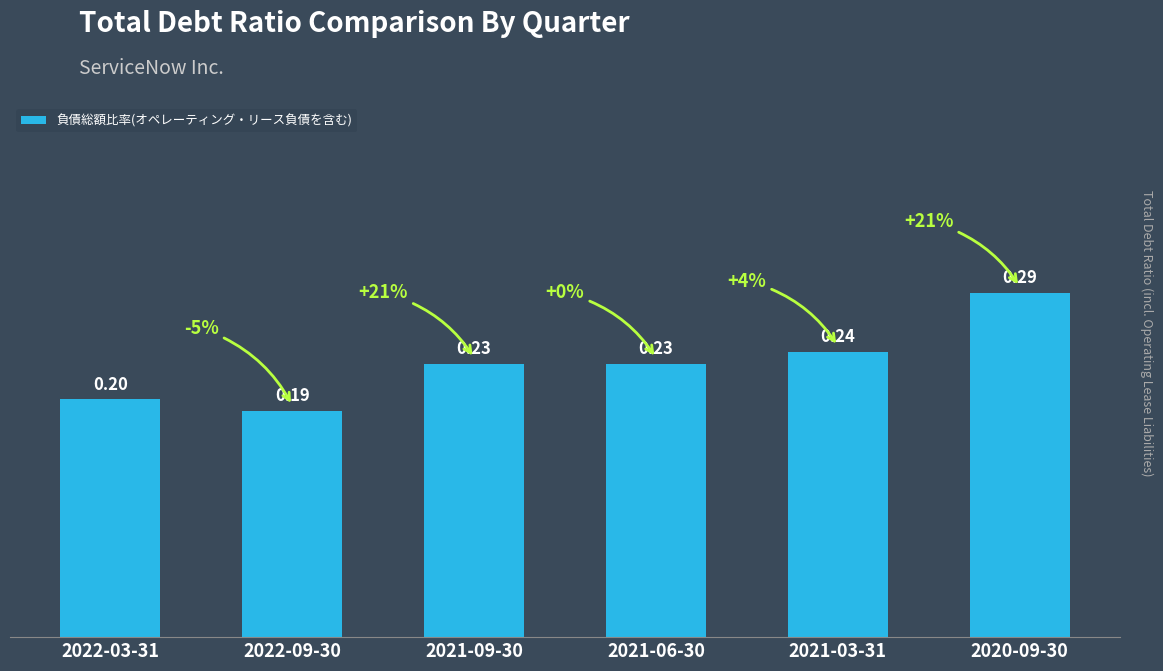

True or false: the data shows 0.2 at 2021-09-30.

True